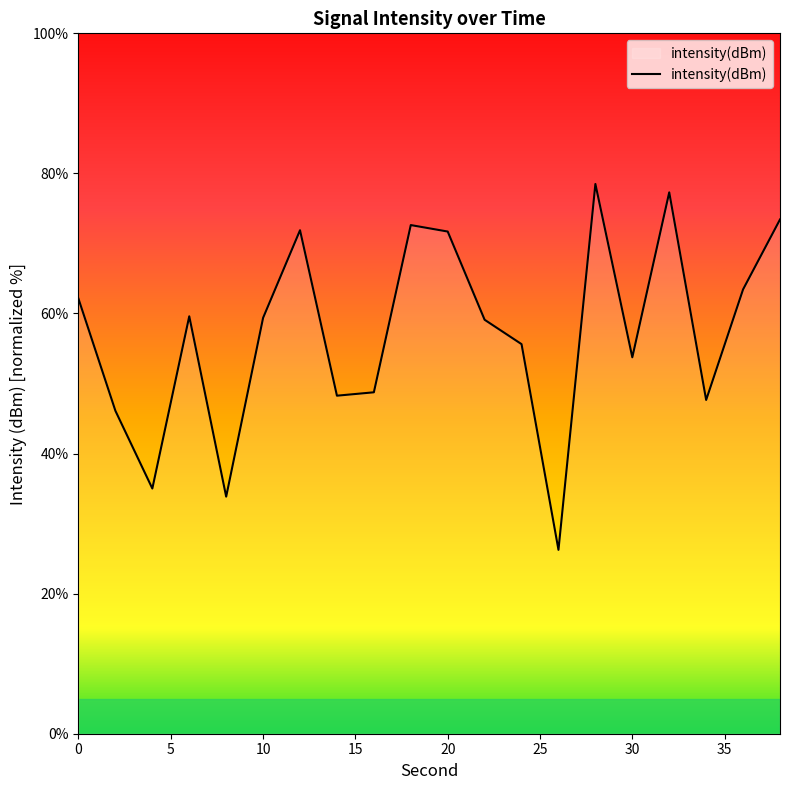

What is the difference between the maximum and minimum values?

52.2